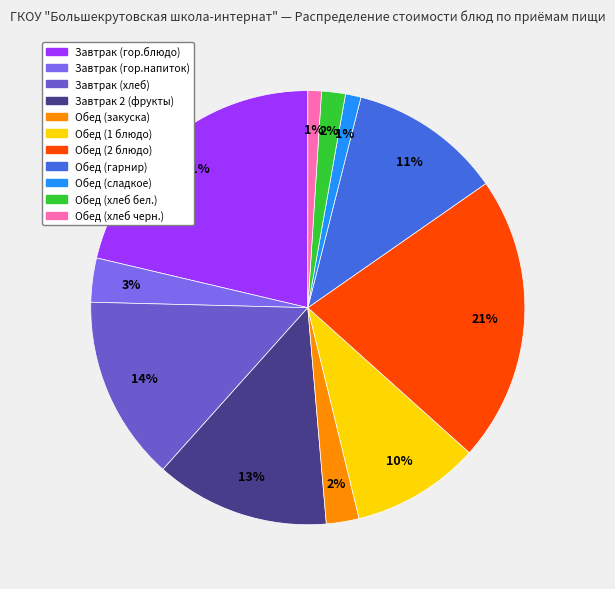

True or false: Завтрак 2 (фрукты) accounts for 13% of the total.

True